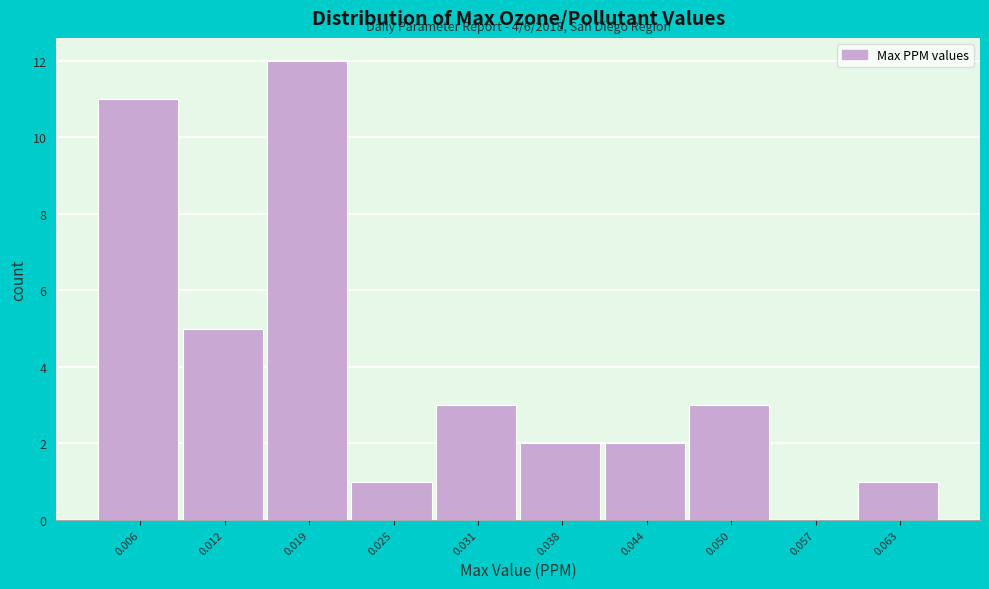

Which range on the x-axis has the tallest bar?

0.016 to 0.022